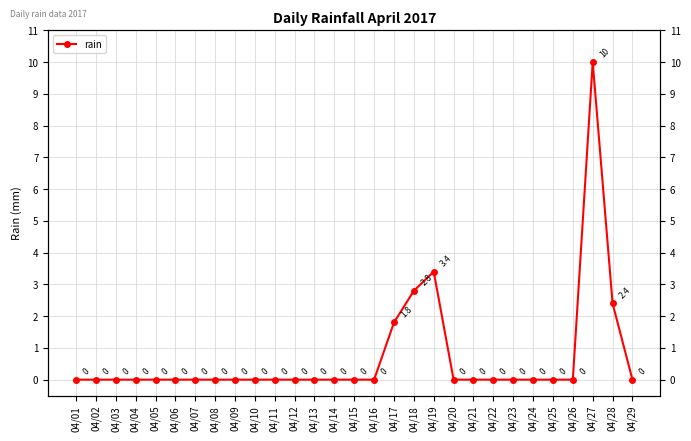

How many series are shown in this chart?

1